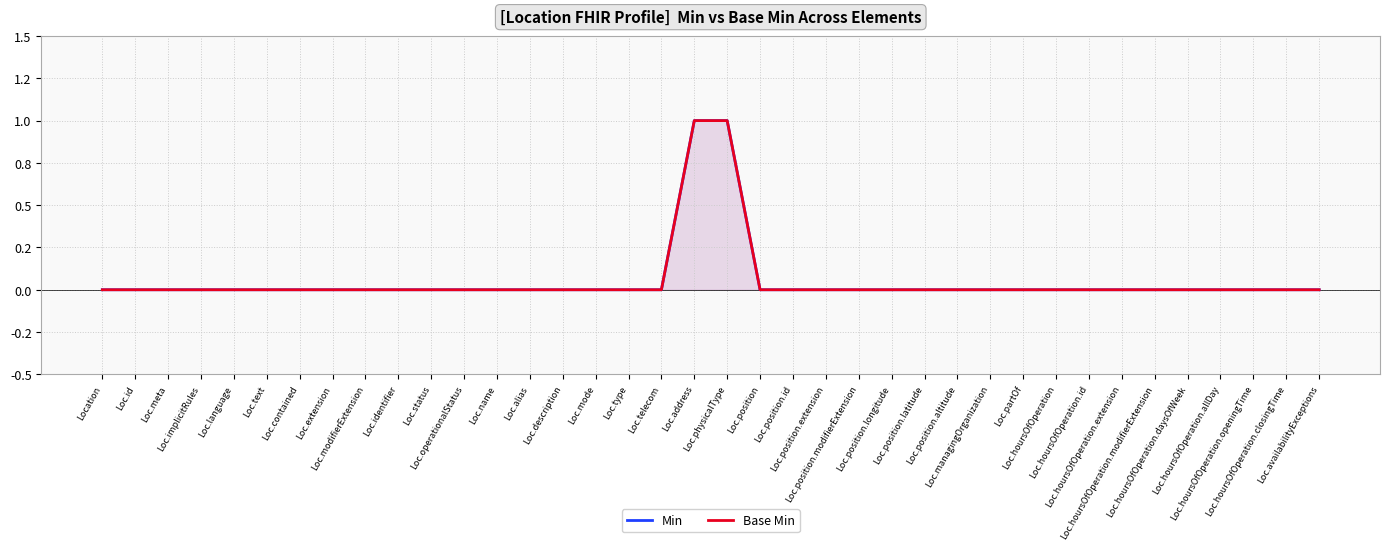

List the labels in order of Base Min value, smallest first.

Location, Loc.id, Loc.meta, Loc.implicitRules, Loc.language, Loc.text, Loc.contained, Loc.extension, Loc.modifierExtension, Loc.identifier, Loc.status, Loc.operationalStatus, Loc.name, Loc.alias, Loc.description, Loc.mode, Loc.type, Loc.telecom, Loc.position, Loc.position.id, Loc.position.extension, Loc.position.modifierExtension, Loc.position.longitude, Loc.position.latitude, Loc.position.altitude, Loc.managingOrganization, Loc.partOf, Loc.hoursOfOperation, Loc.hoursOfOperation.id, Loc.hoursOfOperation.extension, Loc.hoursOfOperation.modifierExtension, Loc.hoursOfOperation.daysOfWeek, Loc.hoursOfOperation.allDay, Loc.hoursOfOperation.openingTime, Loc.hoursOfOperation.closingTime, Loc.availabilityExceptions, Loc.address, Loc.physicalType